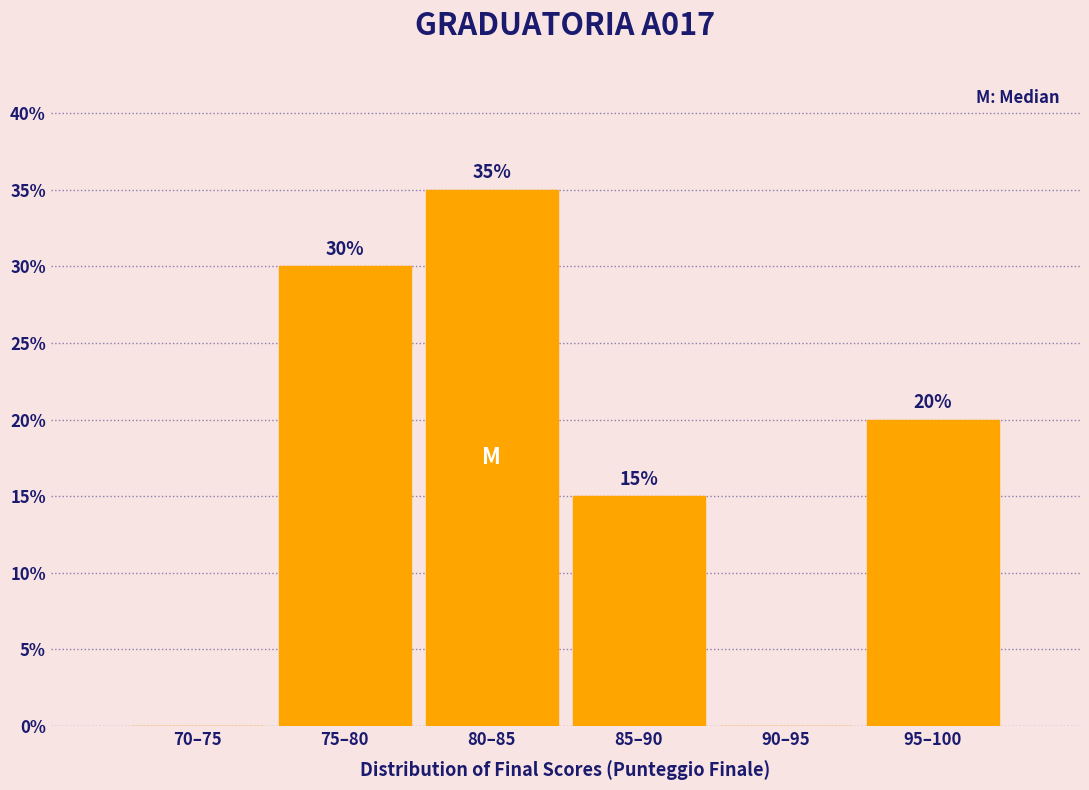

Reading left to right, what are all the values shown in this chart?

70–75=0	75–80=30	80–85=35	85–90=15	90–95=0	95–100=20